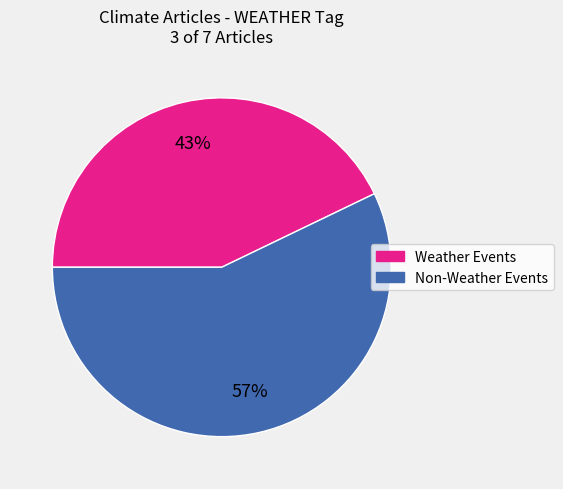

Is there any slice that represents more than half of the pie?

Yes